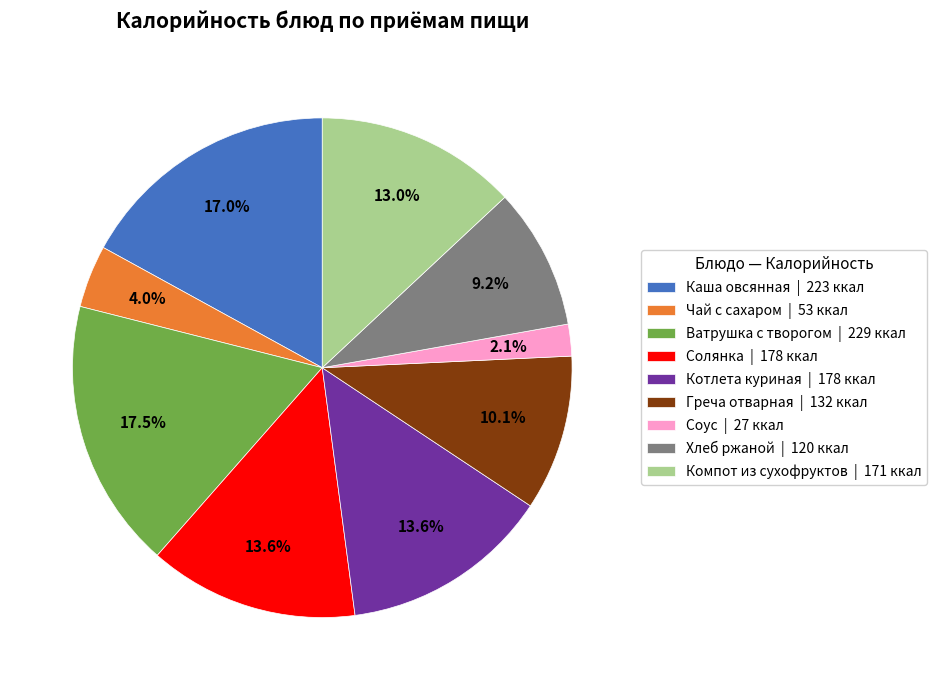

Combined, do Солянка | 178 ккал and Чай с сахаром | 53 ккал account for over 50%?

No